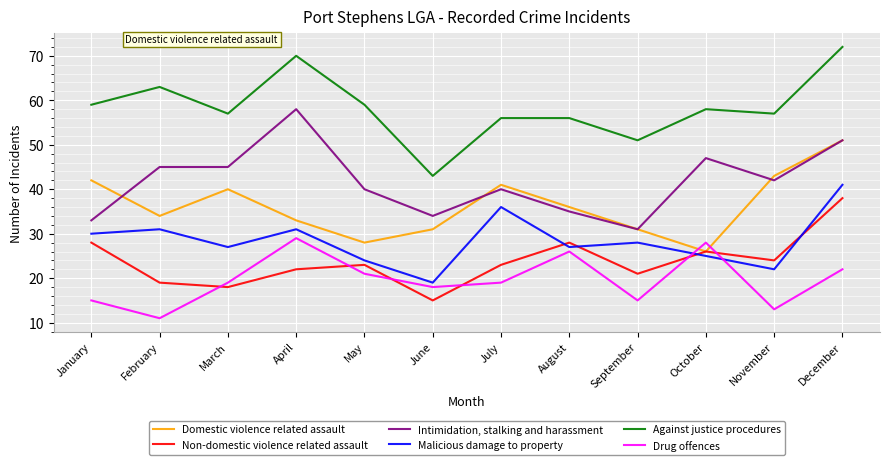

True or false: Intimidation, stalking and harassment and Against justice procedures cross at least once.

False